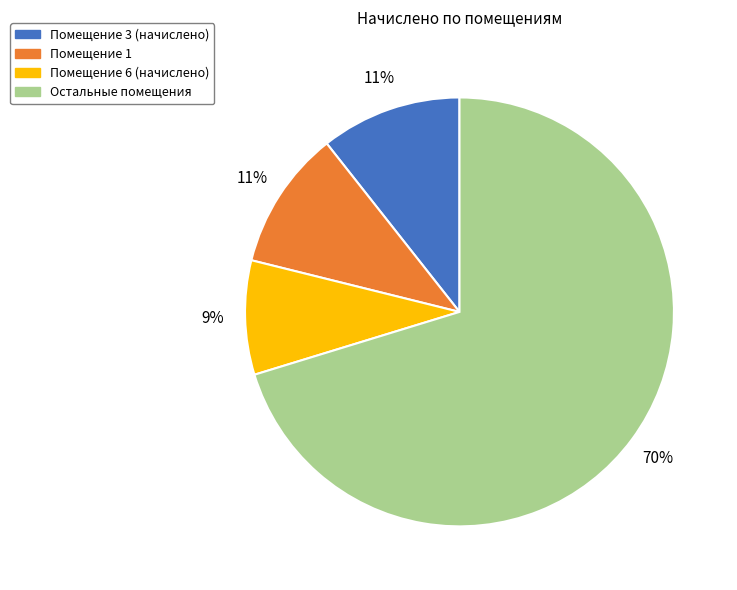

To the nearest percent, what is the average slice percentage?

25%